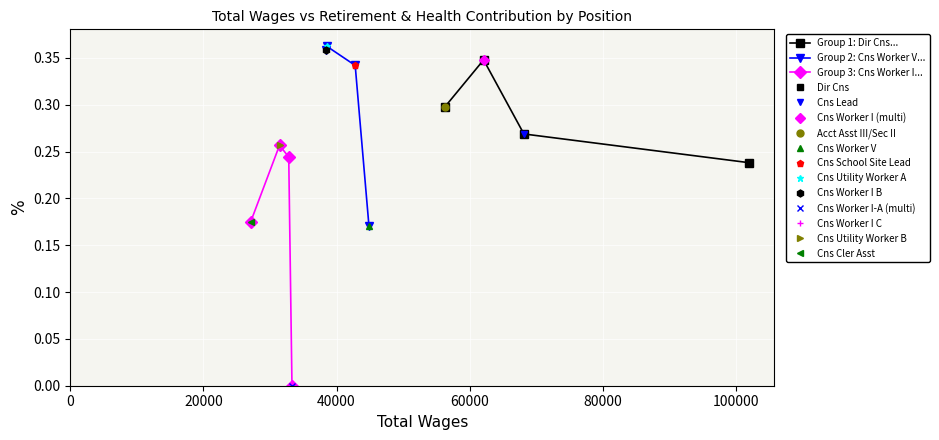

Rank the series by their maximum value, from lowest to highest.

Group 3: Cns Worker I..., Group 1: Dir Cns..., Group 2: Cns Worker V...